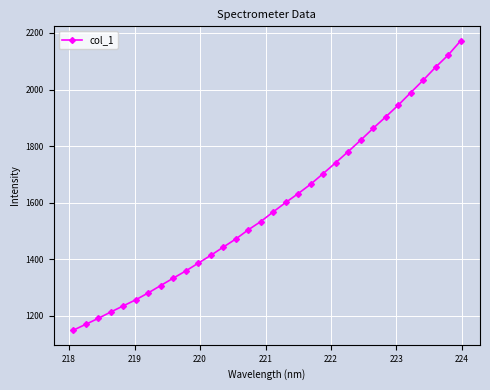

What is the greatest value displayed?

2172.4